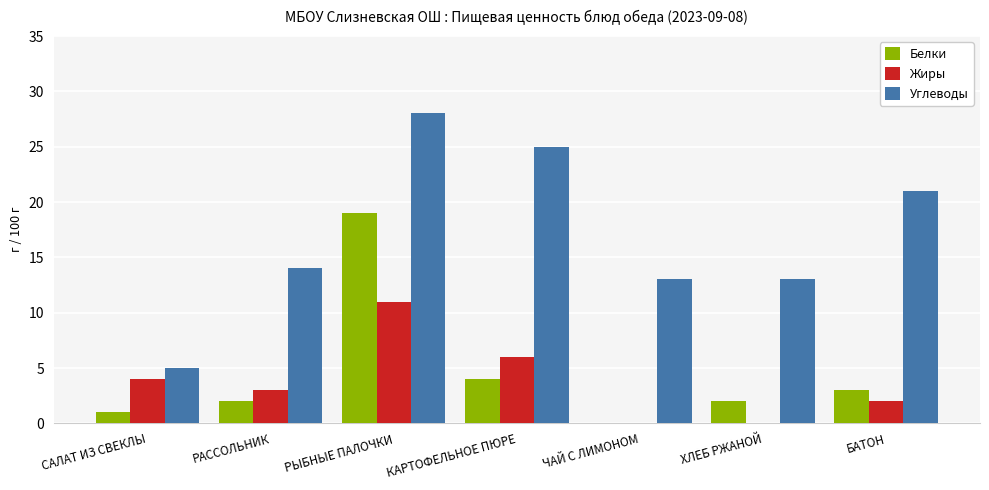

True or false: Углеводы has a value of 36 at БАТОН.

False